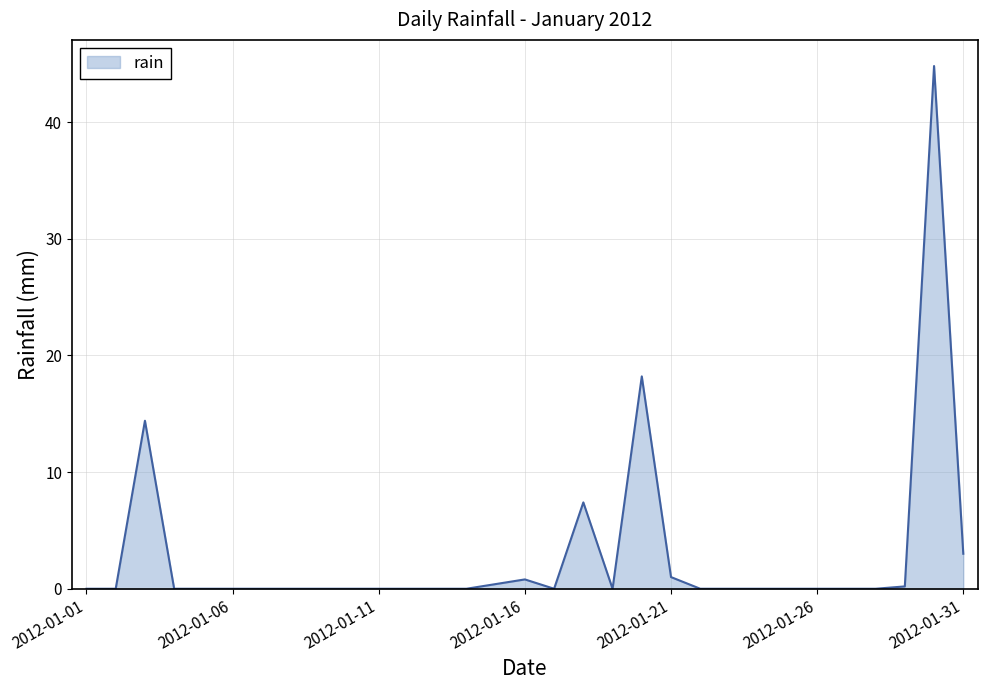

What is the maximum value shown in the chart?

44.8